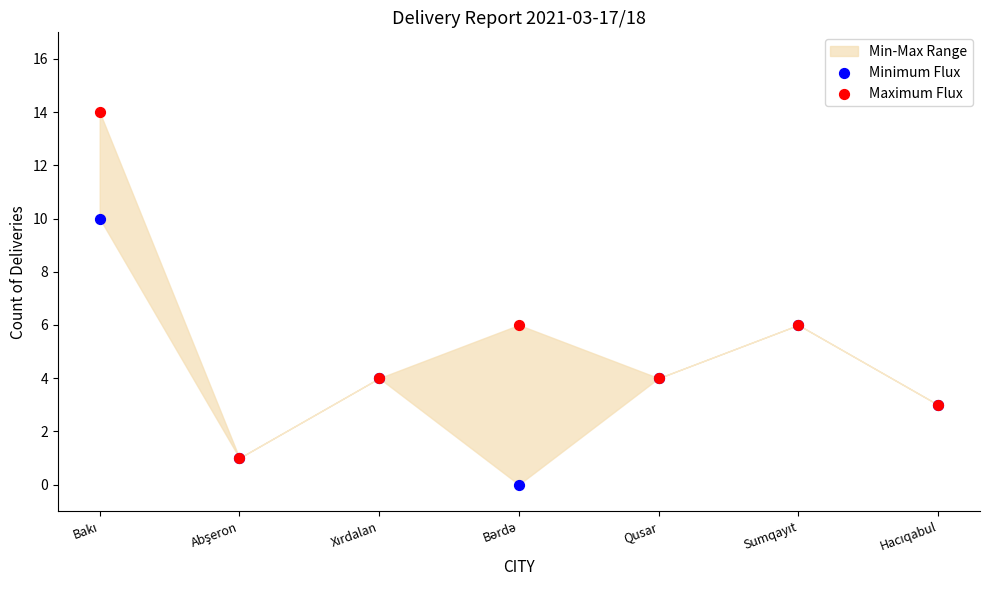

Which series contains the highest Y value?

Maximum Flux